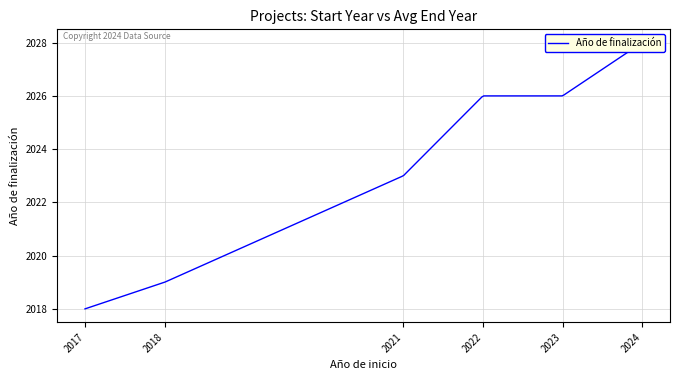

What is the smallest value displayed?

2018